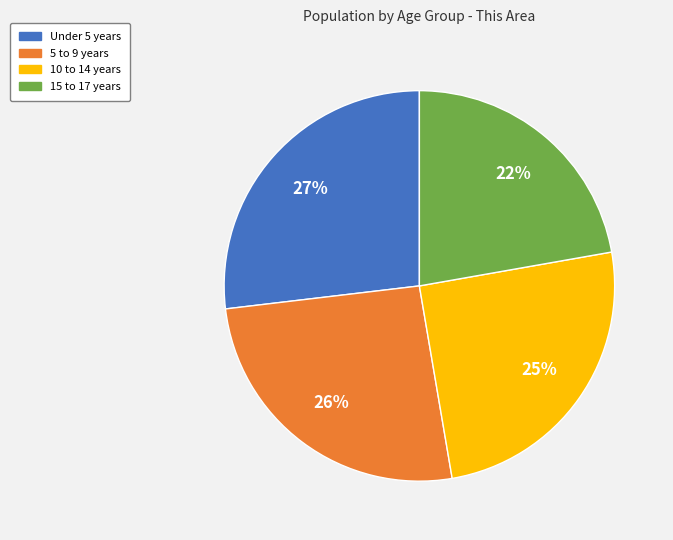

What is the ratio of the value at 10 to 14 years to the value at 5 to 9 years?

1.0